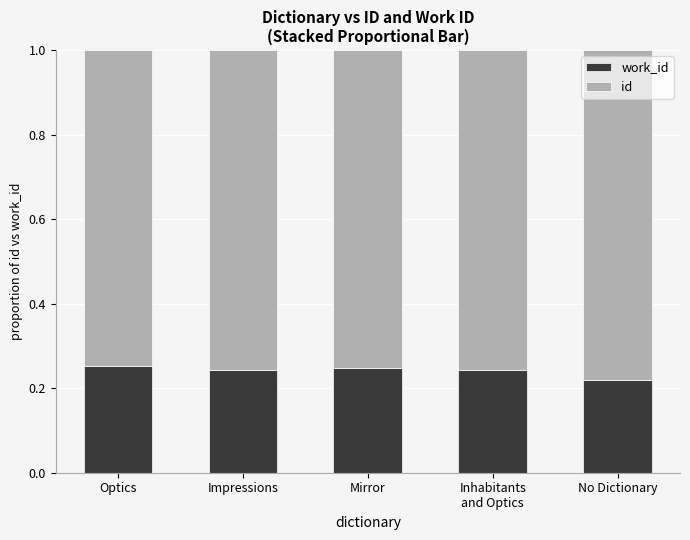

What is the total value across all series at Mirror?

1.0